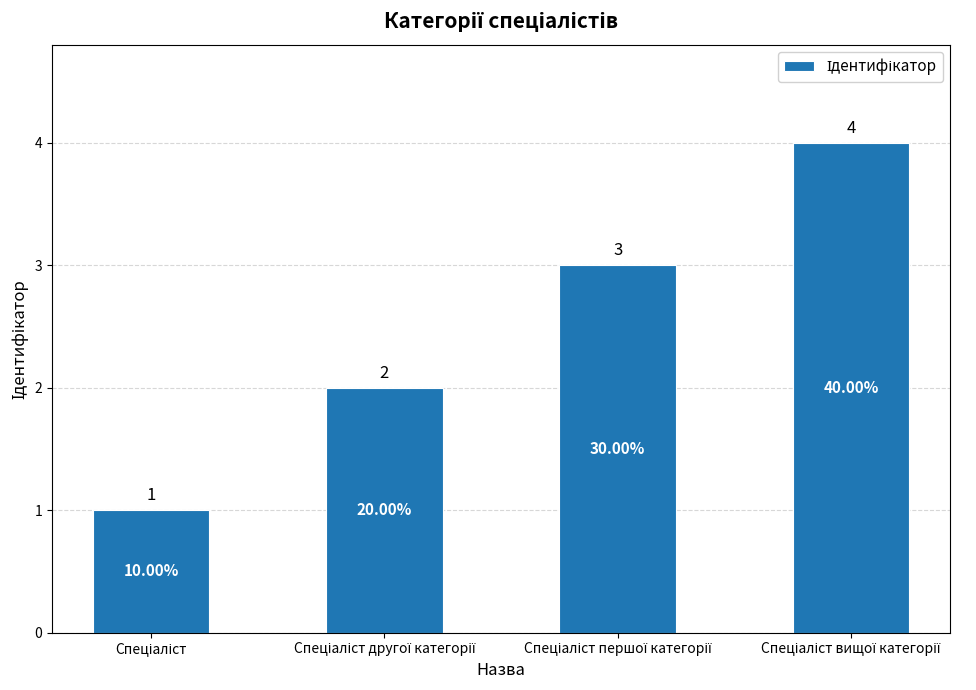

Reading left to right, extract all data points from this chart.

1	2	3	4